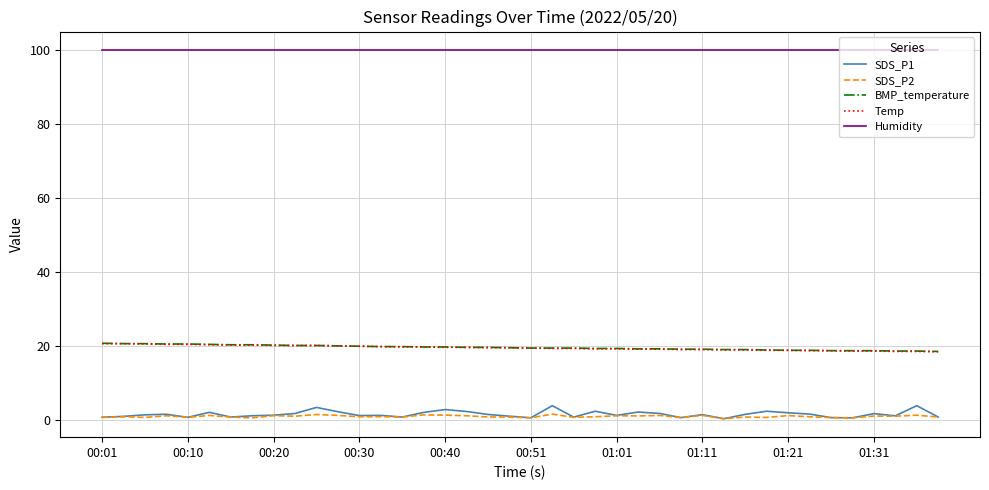

Which series has the largest total across all categories?

Humidity